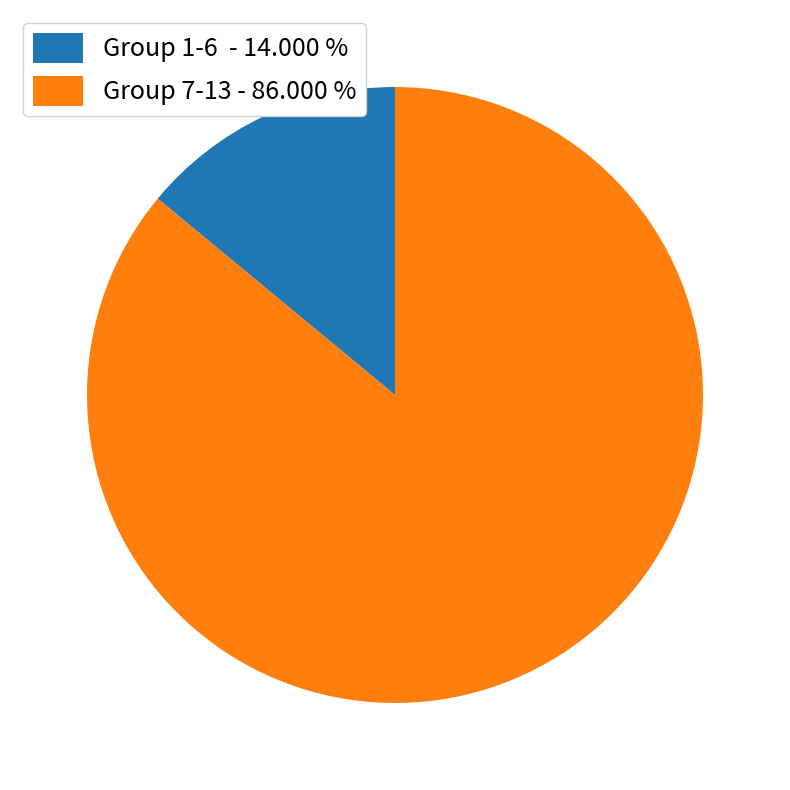

Is there a majority slice in this chart?

Yes